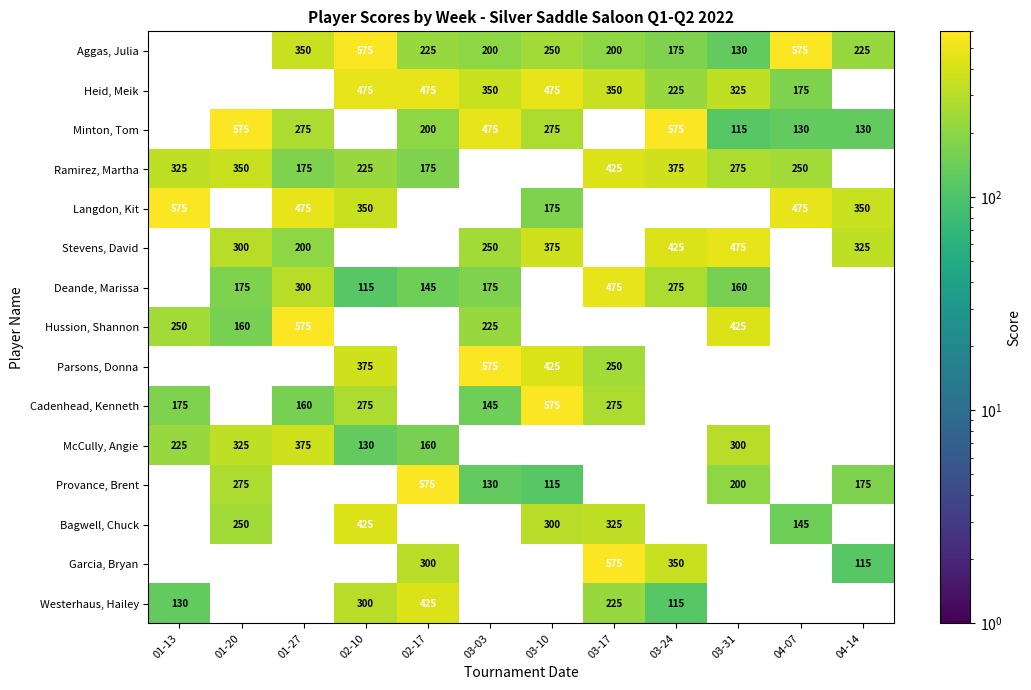

Is it true that Stevens, David equals 375 at 03-10?

True